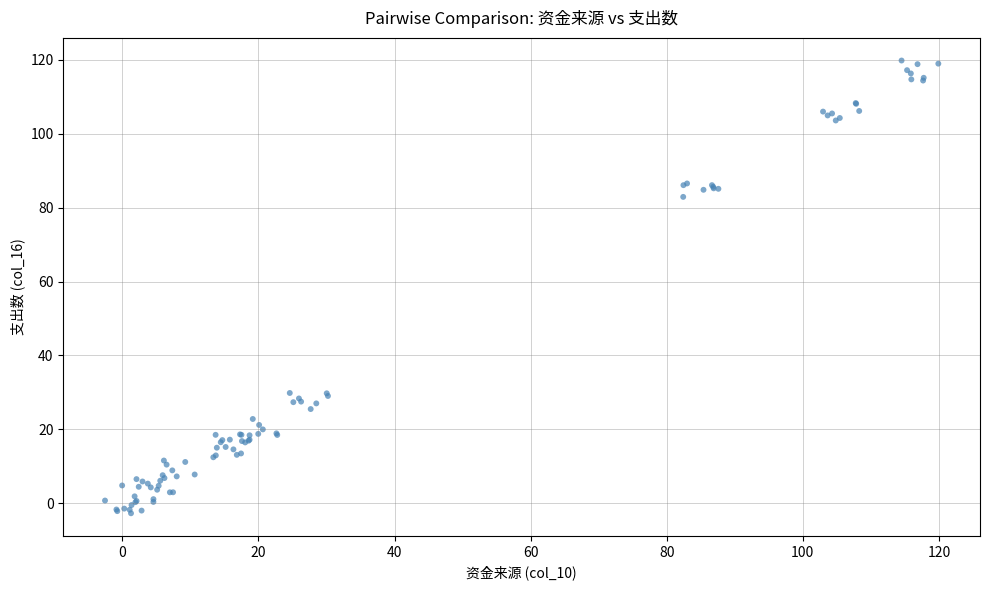

What Y value in the scatter plot is closest to 58?

82.9